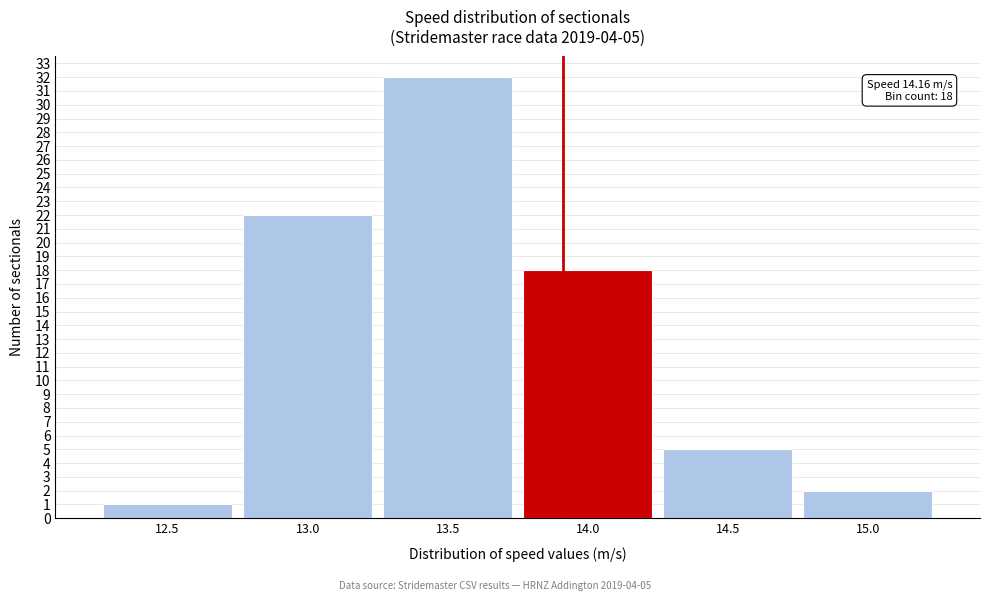

Reading left to right, transcribe all the data shown in this chart.

1	22	32	18	5	2